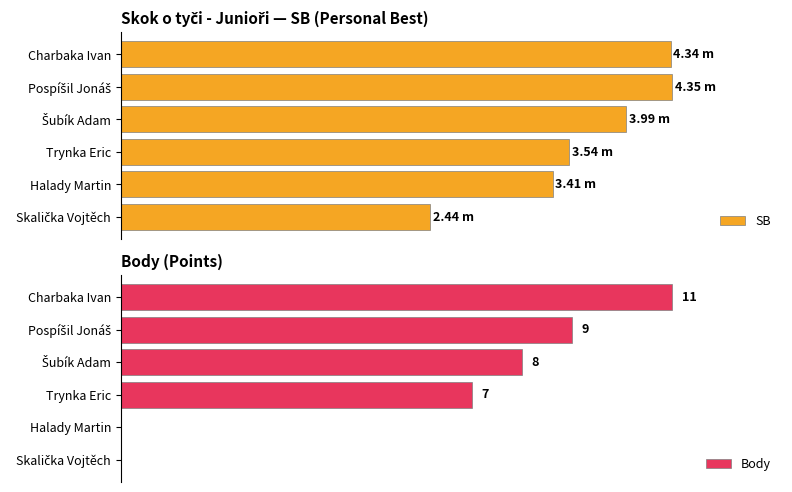

How many values in the SB series are below 3?

1